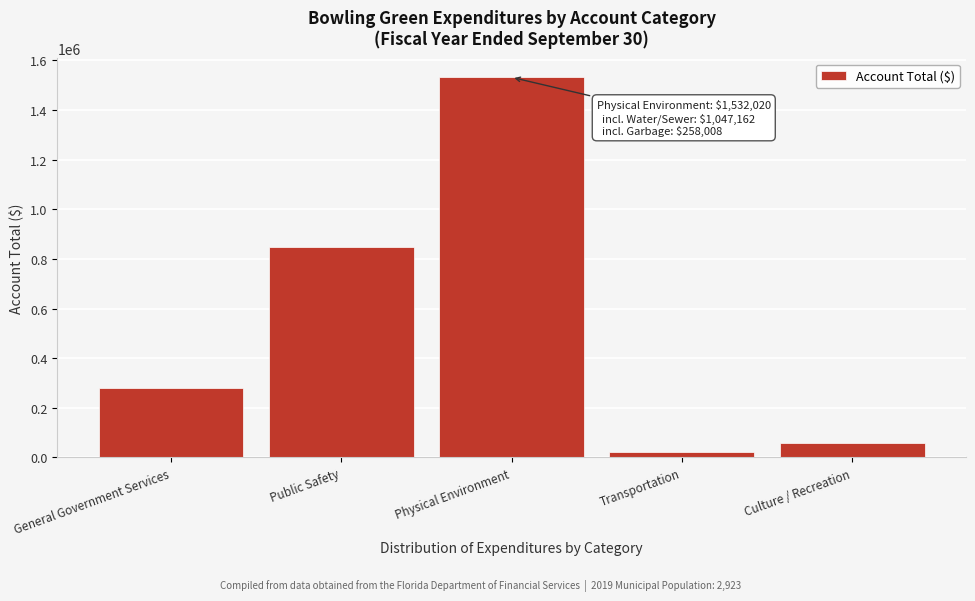

Reading left to right, extract all data points from this chart.

278946	847478	1532020	22320	58875